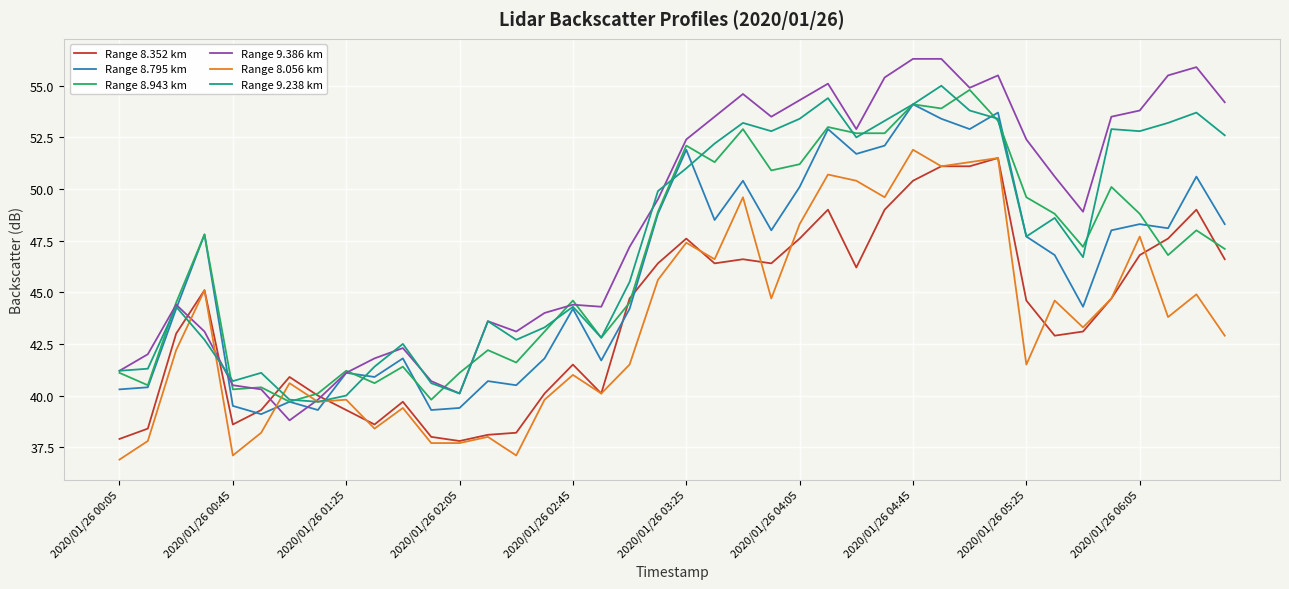

Which series has the widest spread of values?

Range 9.386 km